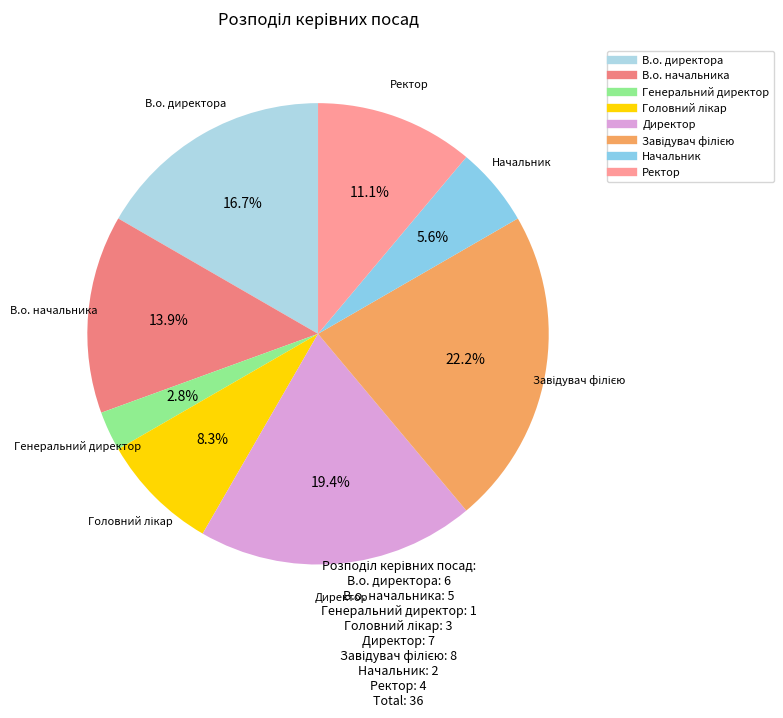

To the nearest percent, what is the average slice percentage?

12%